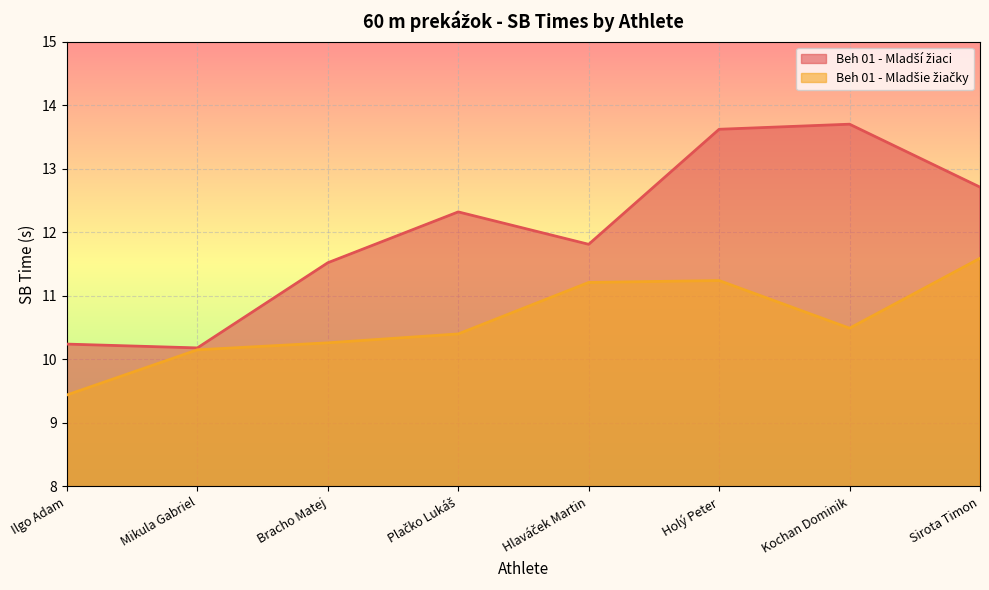

Does the chart display data point markers on the line(s)?

No